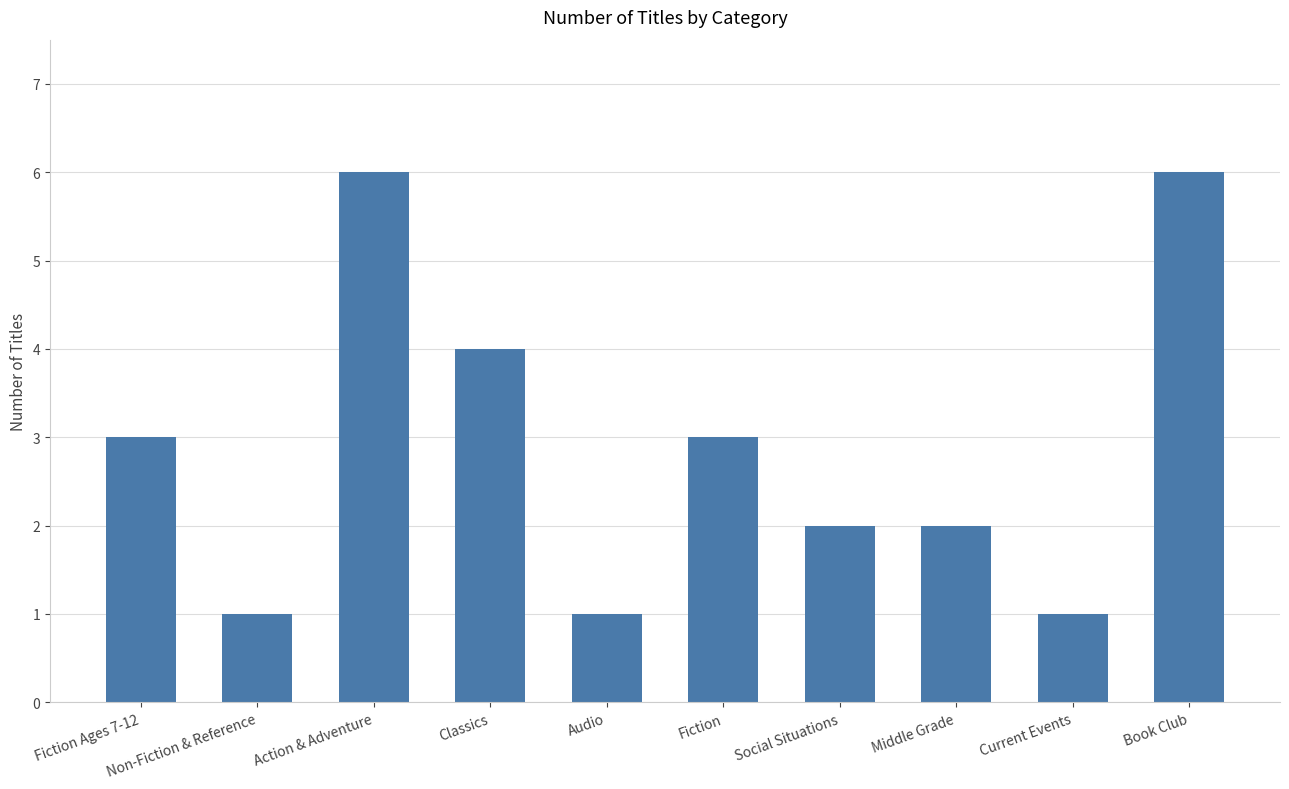

Is it true that the value at Current Events is 2?

False